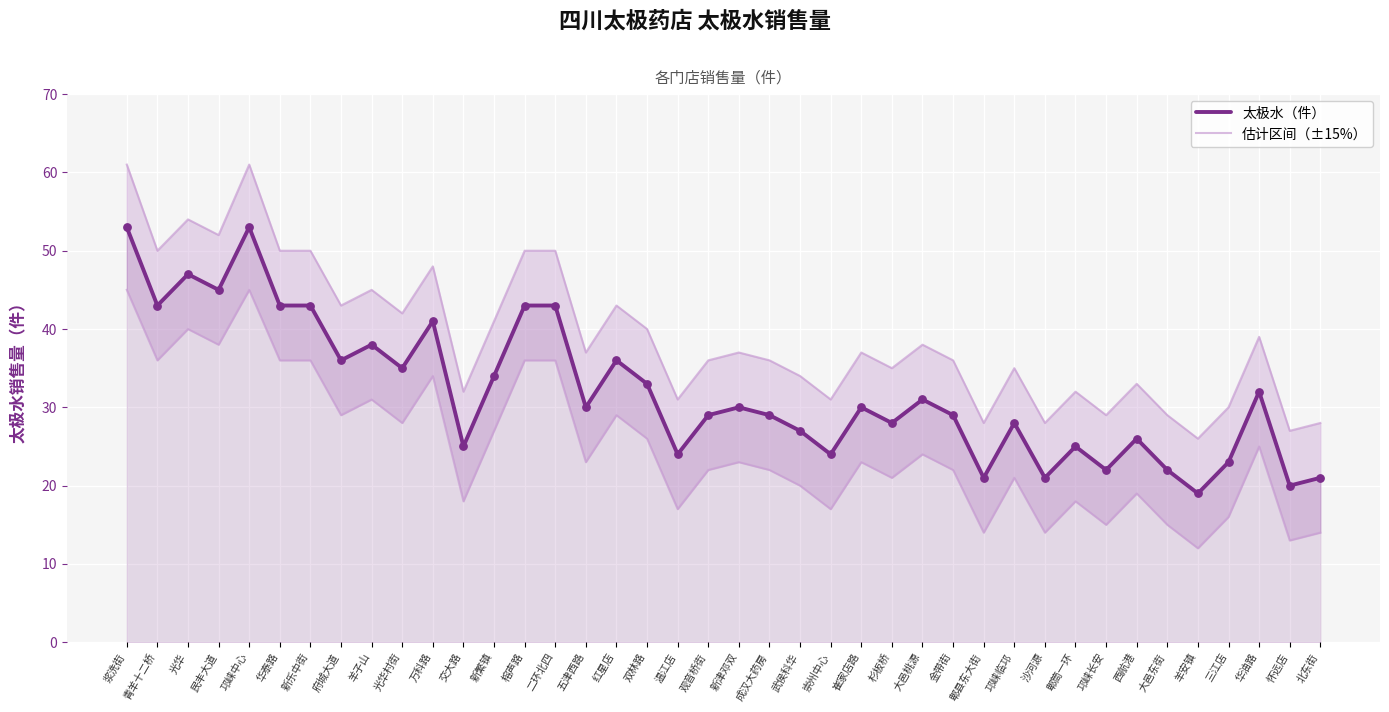

Which series has the largest total across all categories?

太极水（件）